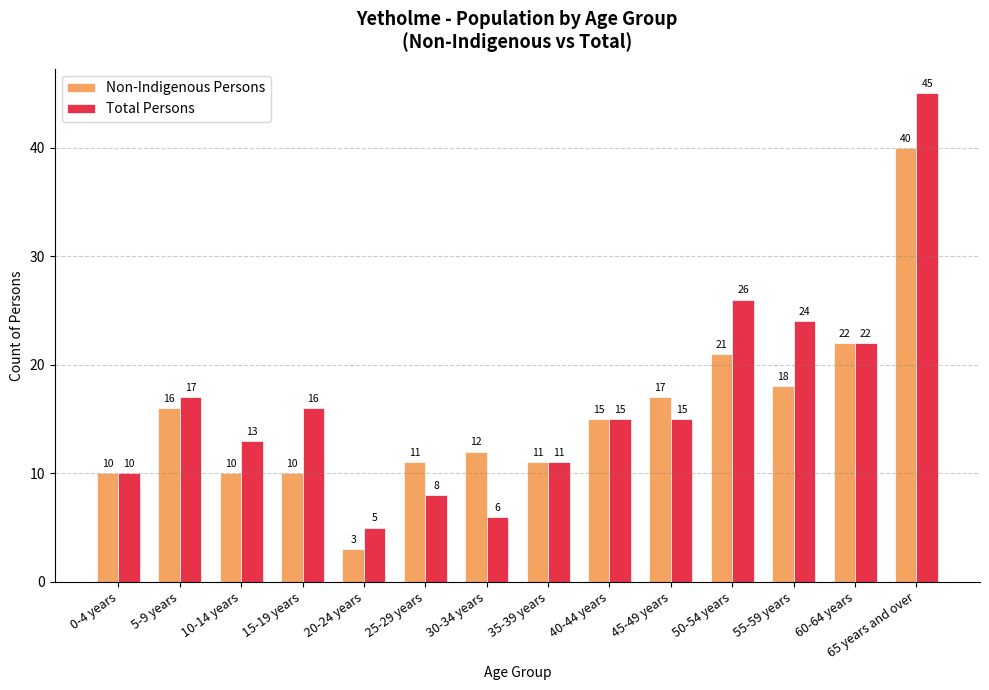

What is the difference between the Total Persons values at 45-49 years and 35-39 years?

4